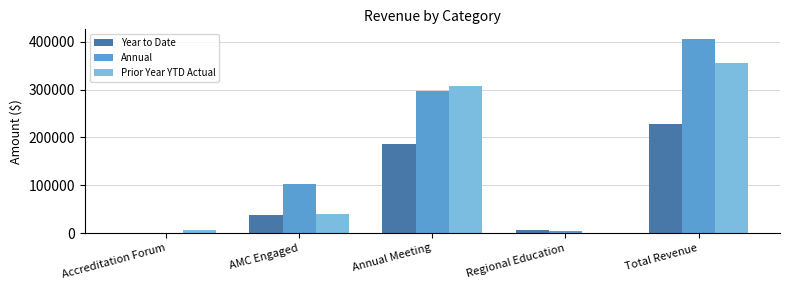

What is the total value across all series at Regional Education?

10445.0